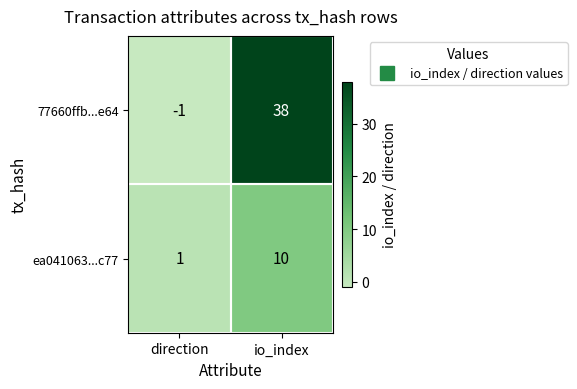

What is the maximum value shown in the chart?

38